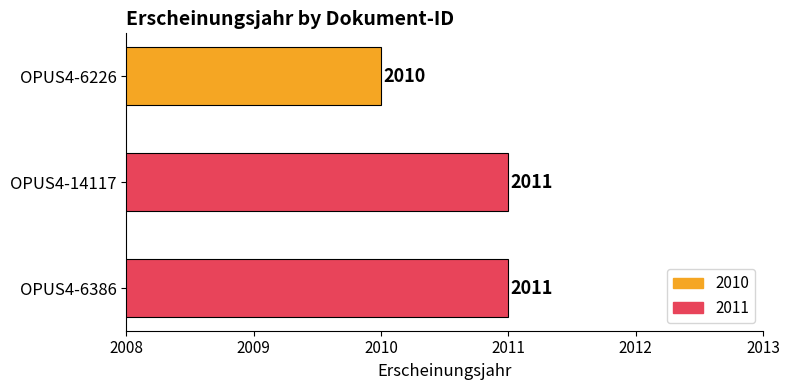

Does the chart contain any negative values?

No